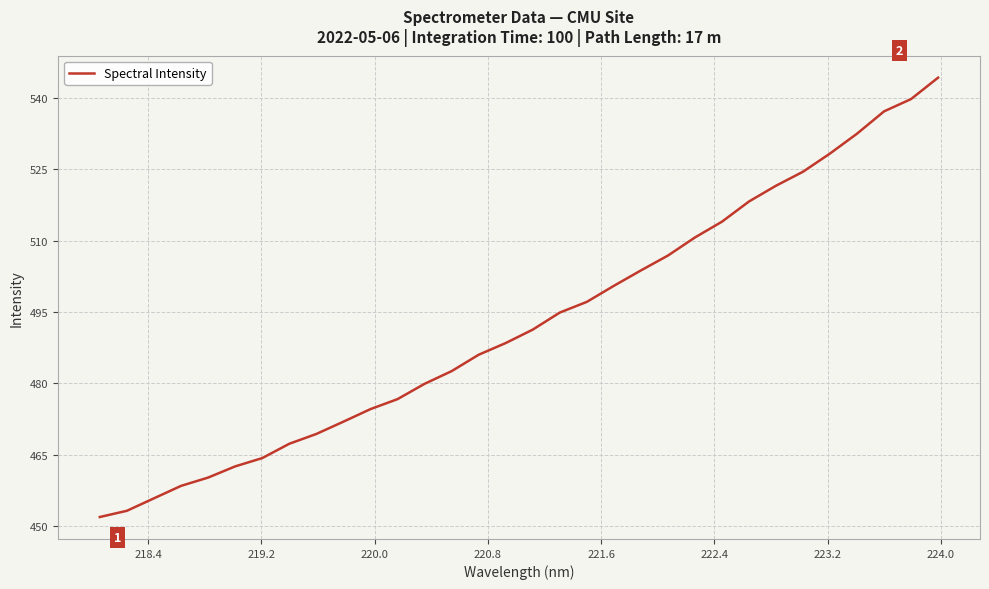

What is the difference between the maximum and minimum values?

92.4